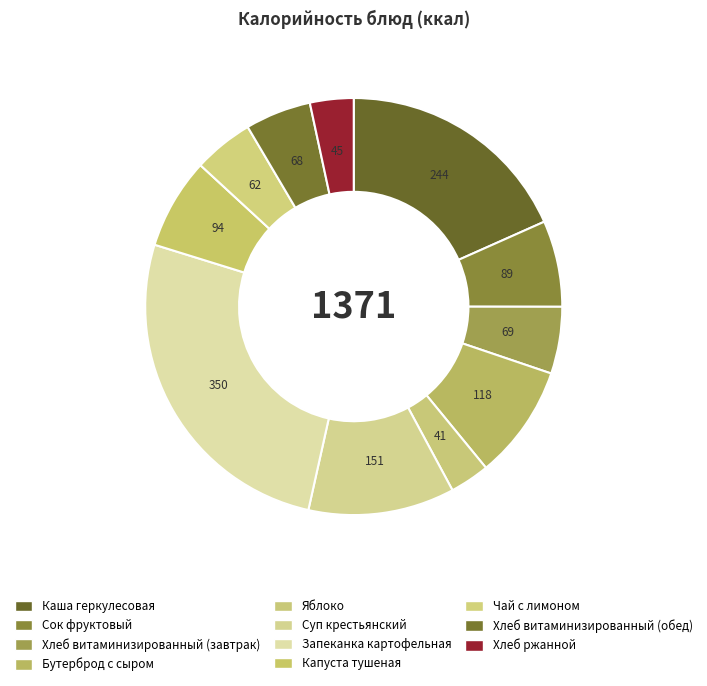

How many slices are in this pie chart?

11